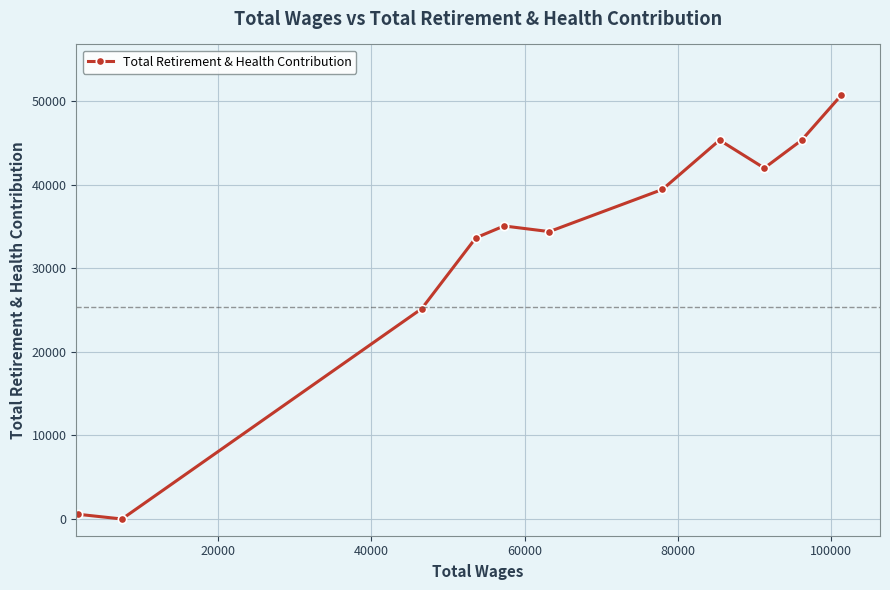

What is the sum of all values?

351511